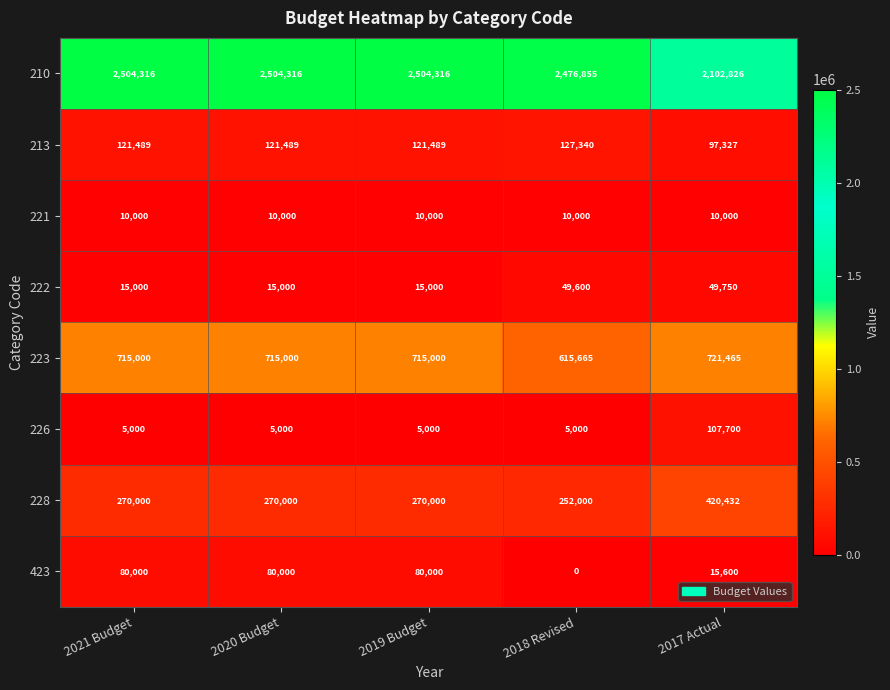

Which series has the largest total across all categories?

210